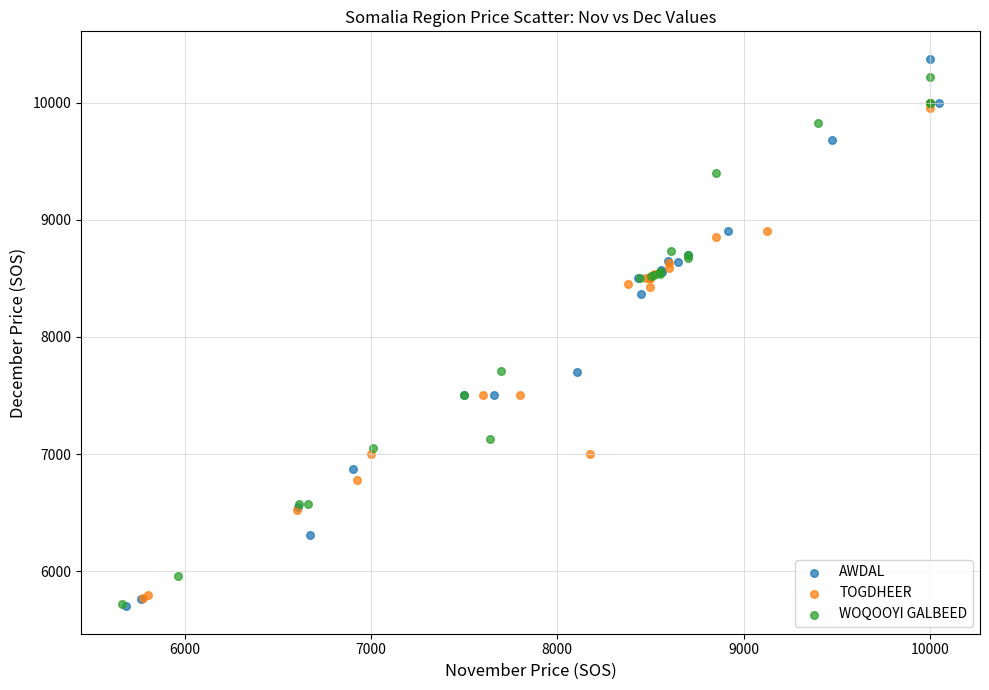

Which series has the widest spread of Y values?

AWDAL